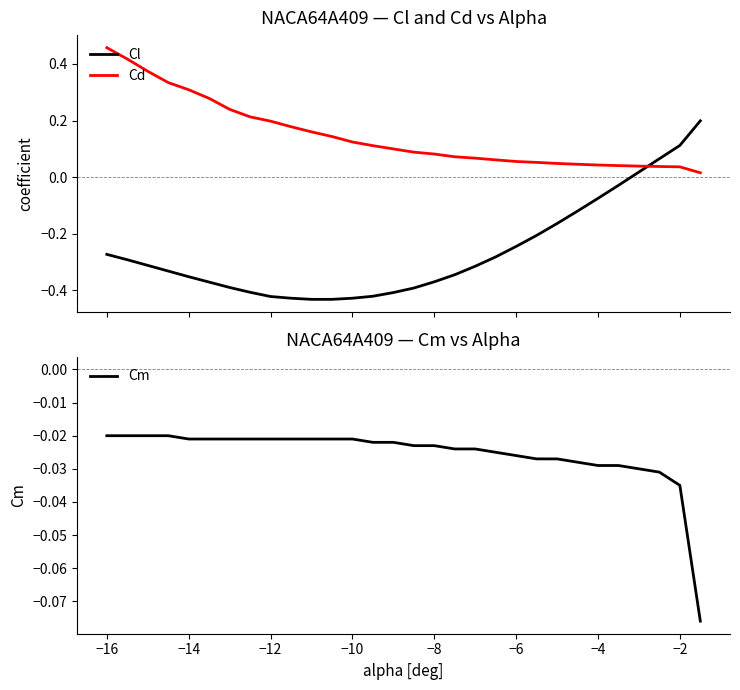

What is the greatest value displayed?

0.5